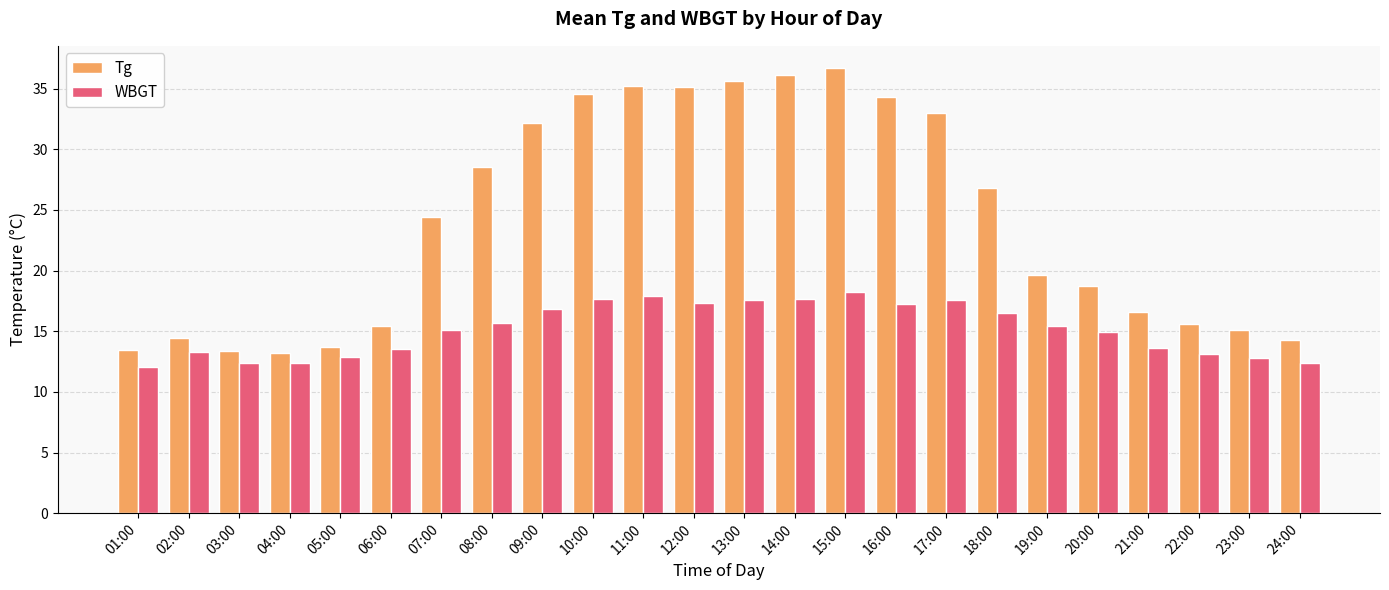

The Tg series shows 15.4 at 06:00. True or false?

True